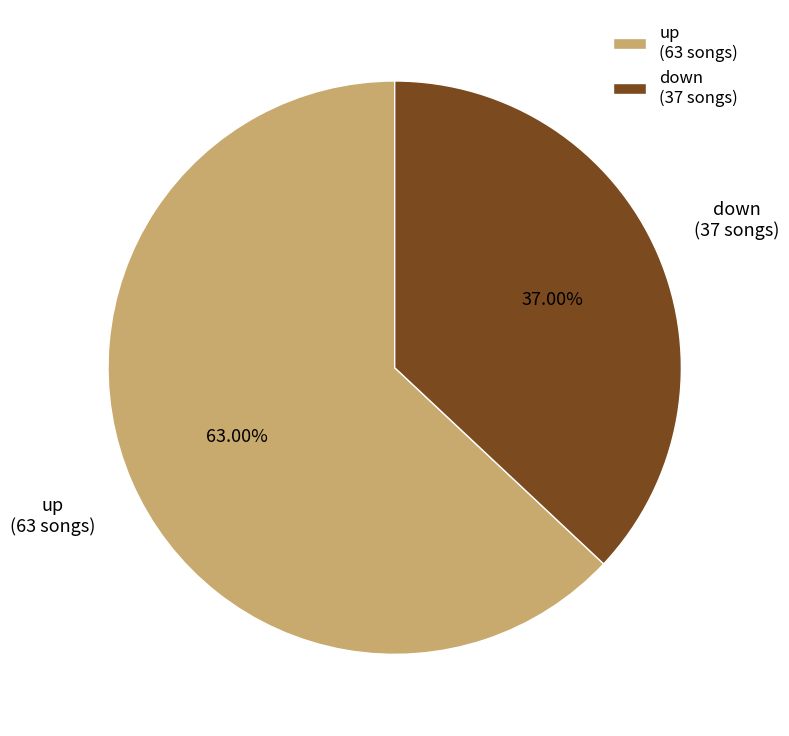

Which slice is the smallest?

down